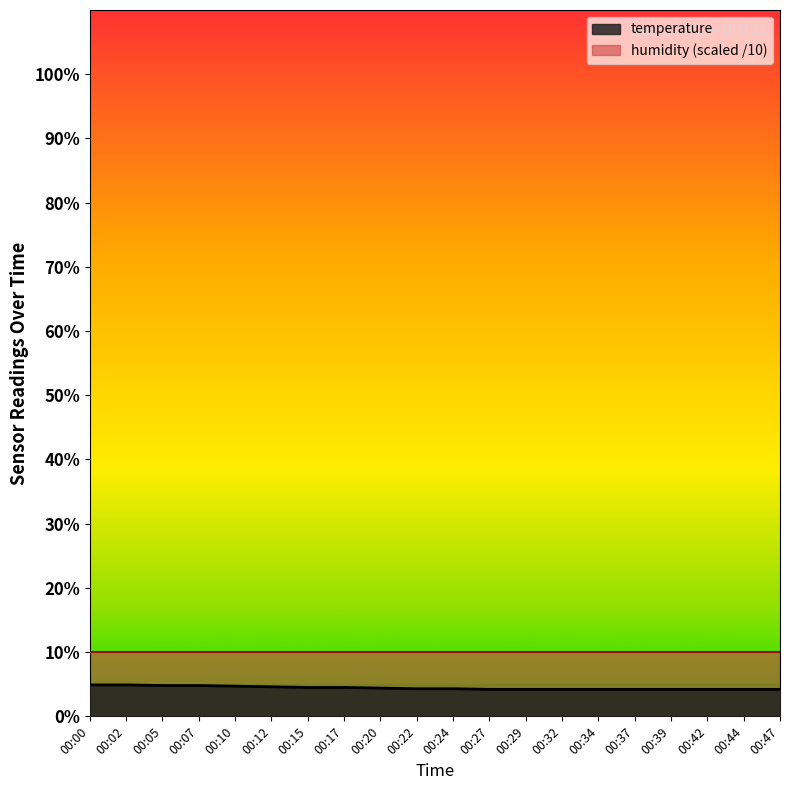

Which label corresponds to the largest value in the chart?

00:00